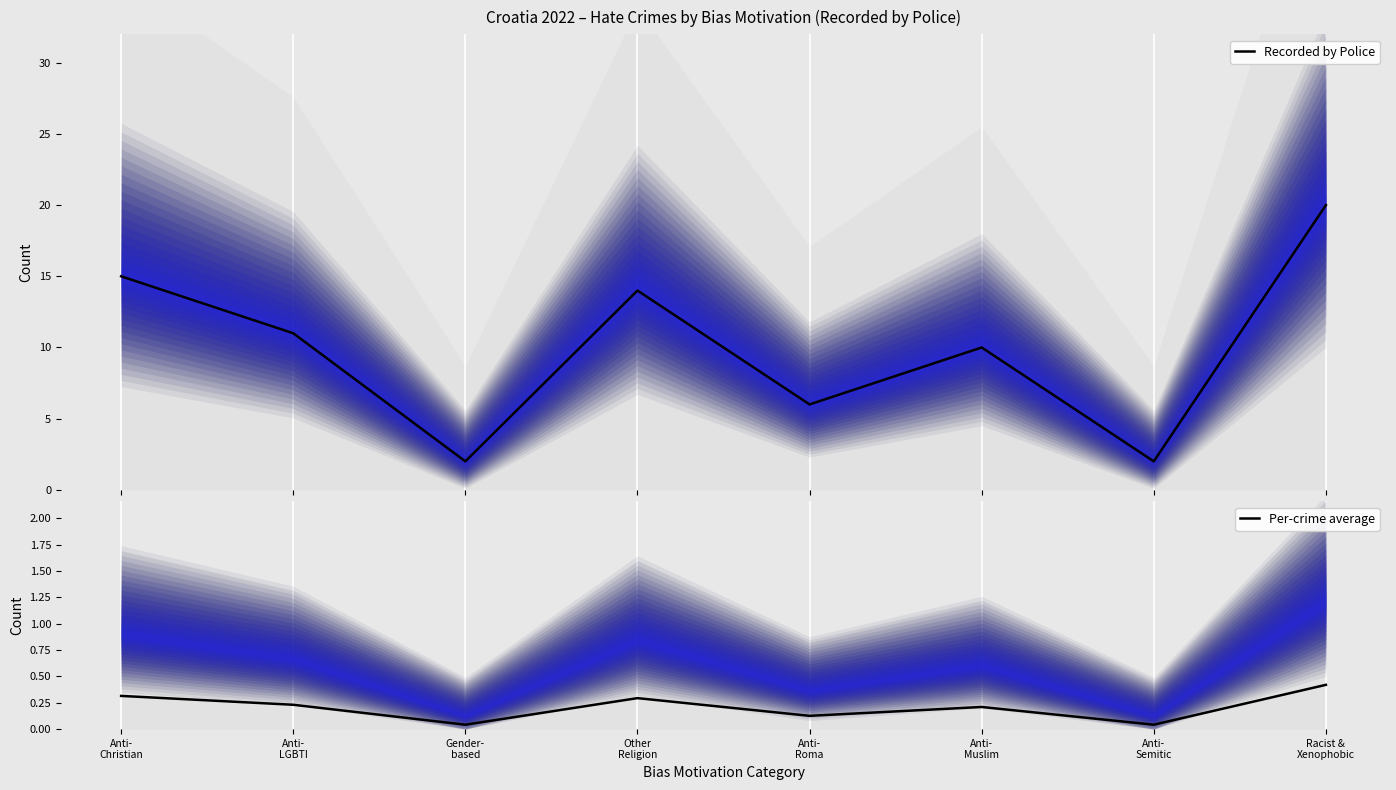

True or false: Recorded by Police and Per-crime average cross at least once.

False